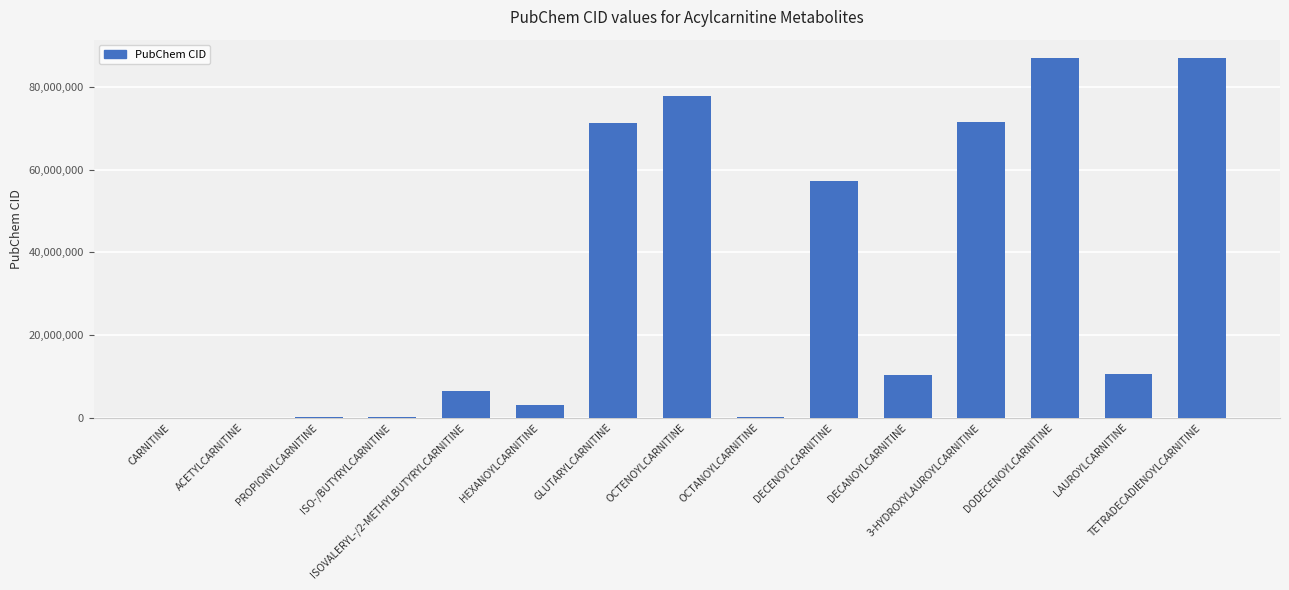

What is the sum of all values?

482850165